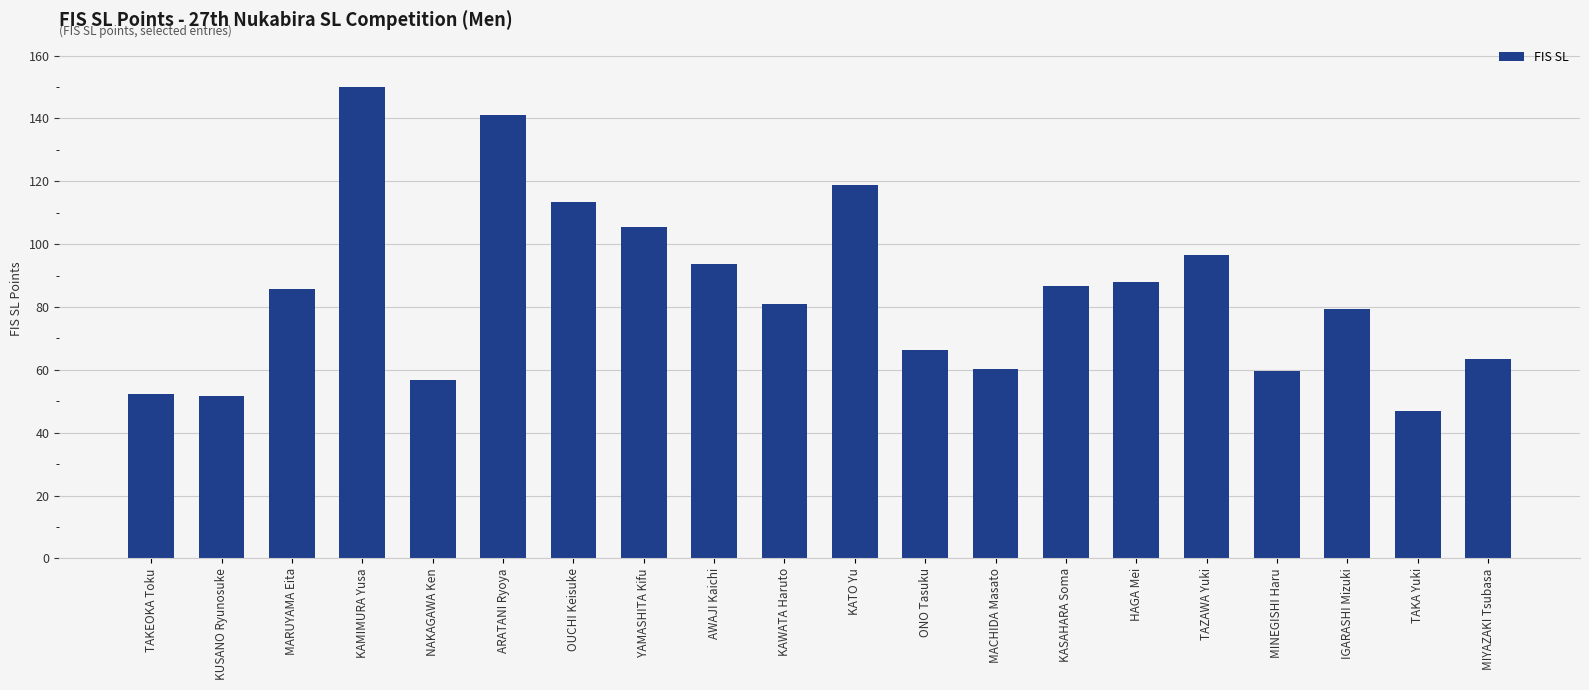

At which category does the chart reach its minimum across all series?

TAKA Yuki